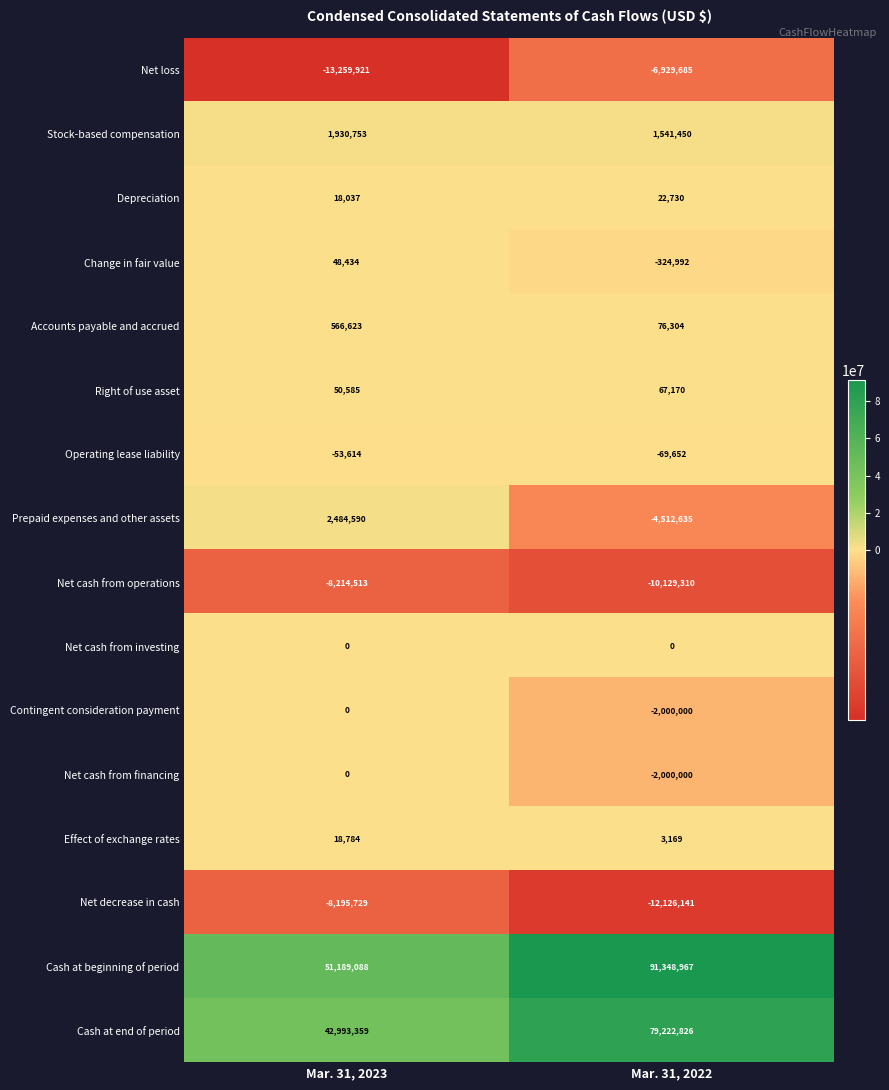

Which series has the widest spread of values?

Cash at beginning of period